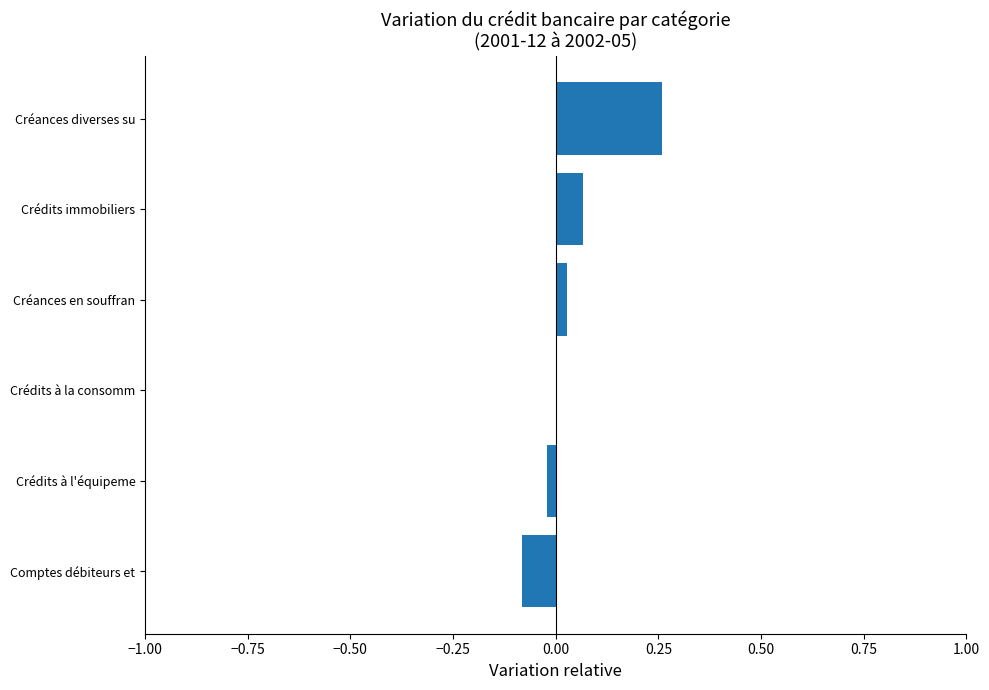

Which has a higher value, Crédits immobiliers or Crédits à l'équipeme?

Crédits immobiliers